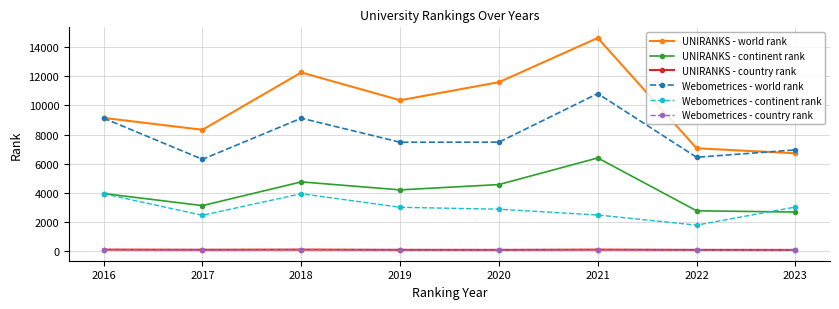

True or false: Webometrices - country rank and Webometrices - world rank cross at least once.

False